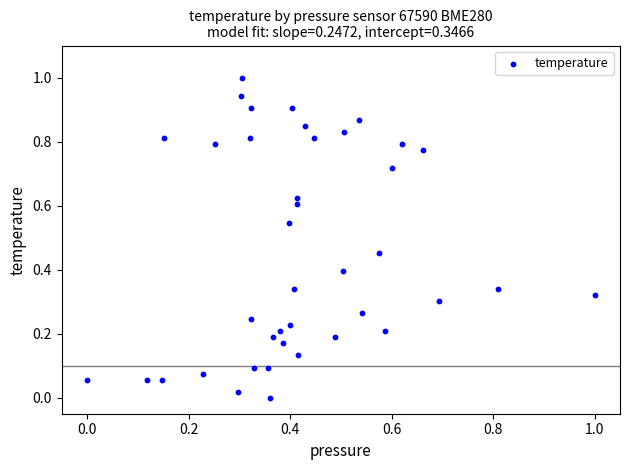

What is the range of X values (max minus min)?

1.0